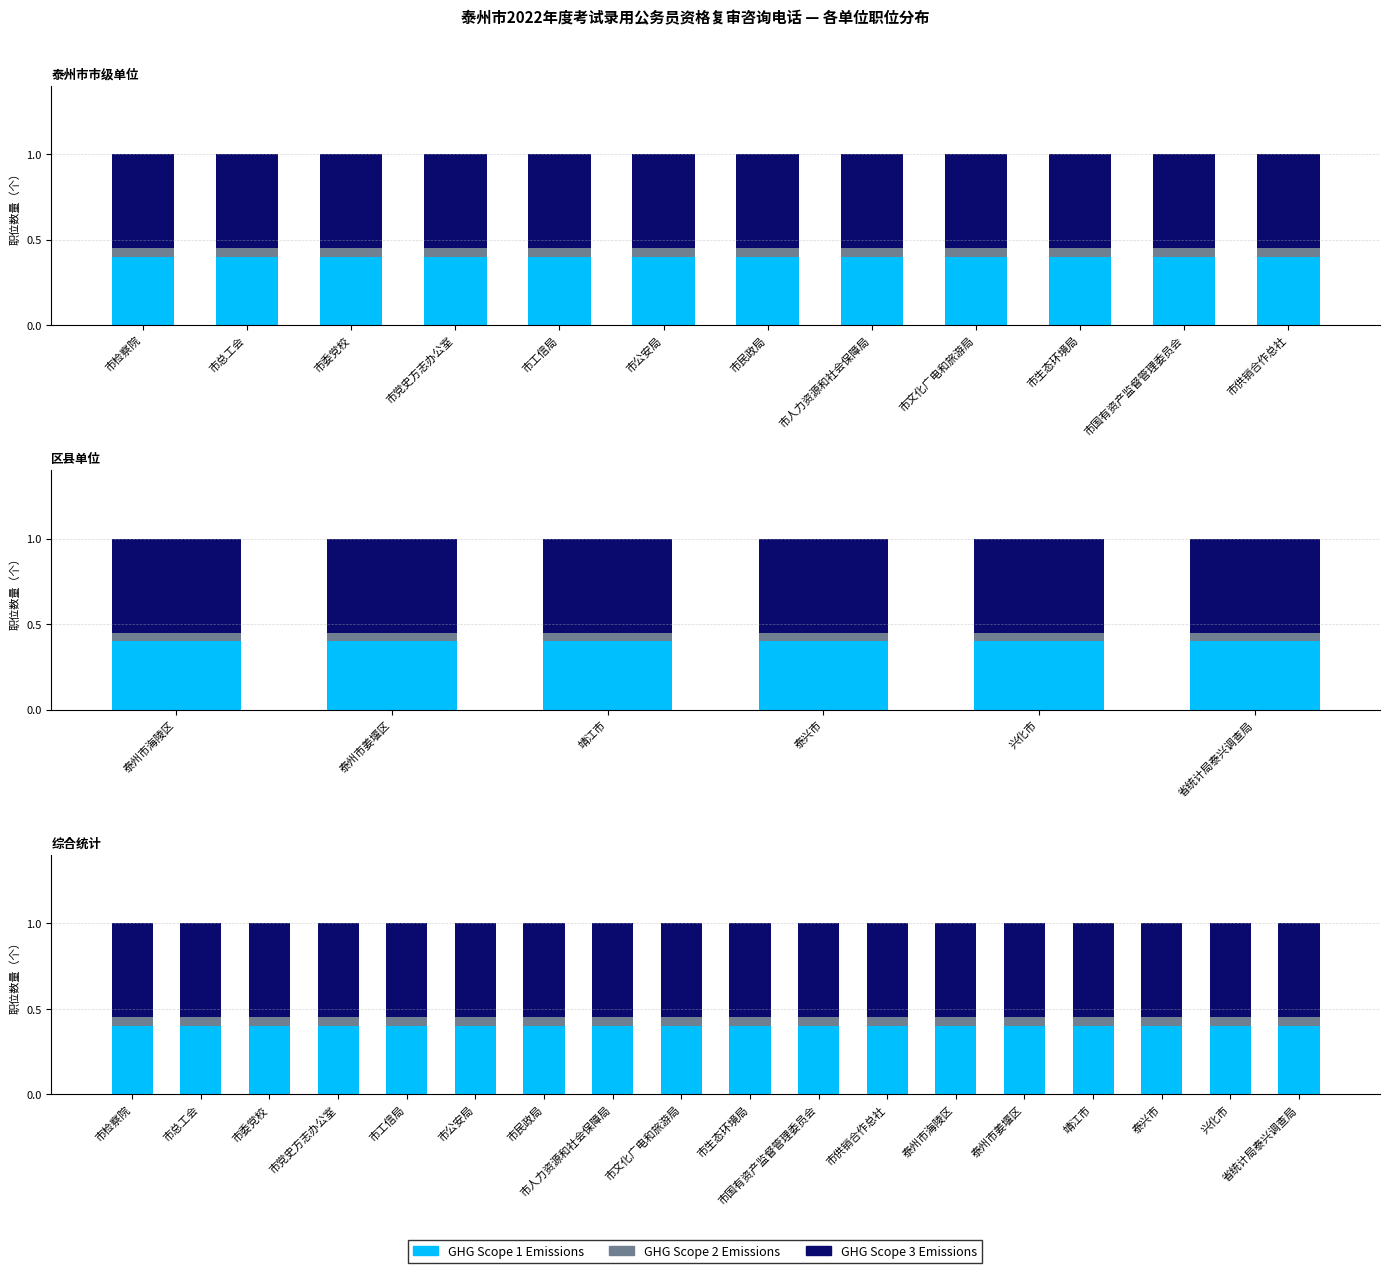

What is the value of the GHG Scope 1 Emissions bar at the 18th from the left?

0.4